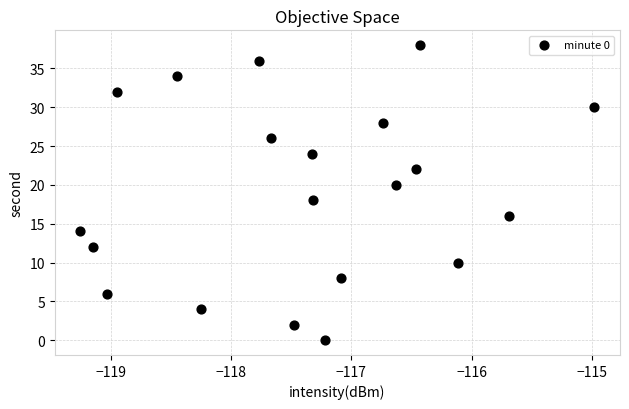

What is the range of Y values (max minus min)?

38